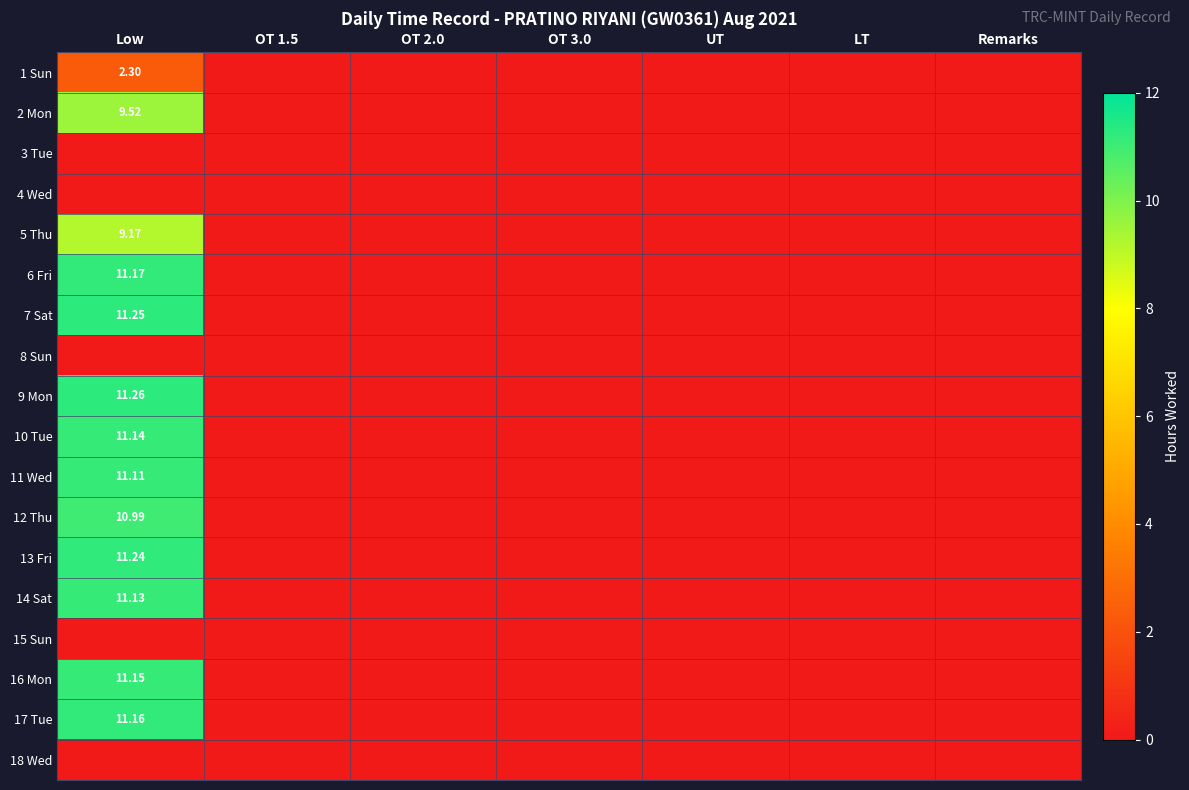

What is the maximum value for 10 Tue?

11.1